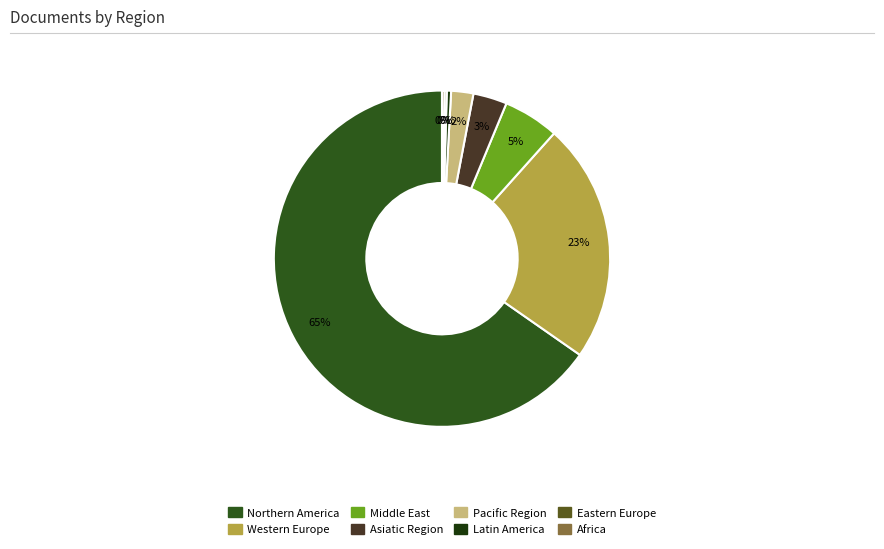

Which slice is the largest?

Northern America